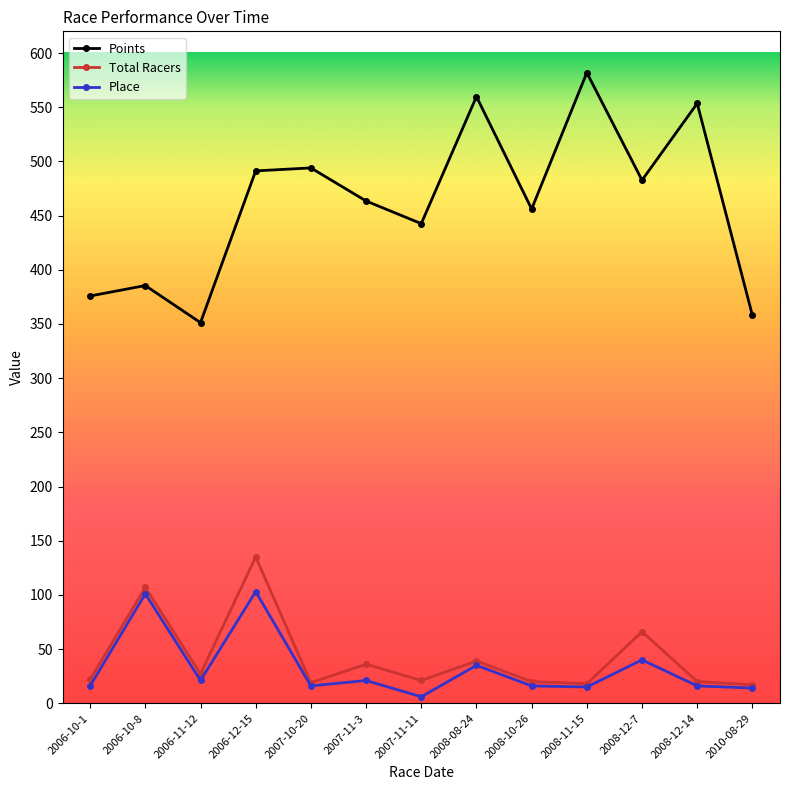

Where is the first local minimum for Points?

2006-11-12